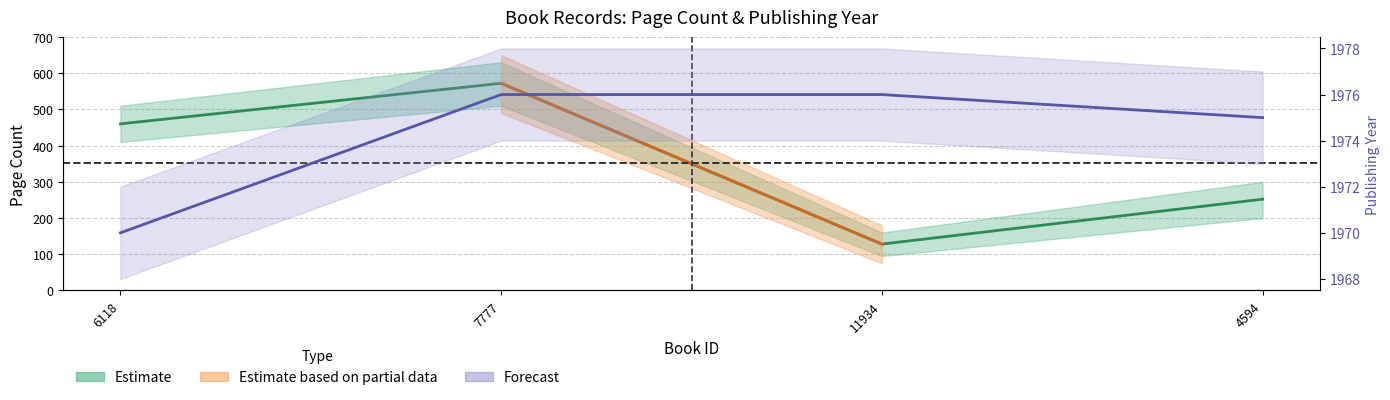

Reading left to right, transcribe all the data shown in this chart.

pageCount: 460	572	128	252
publishingYear: 1970	1976	1976	1975